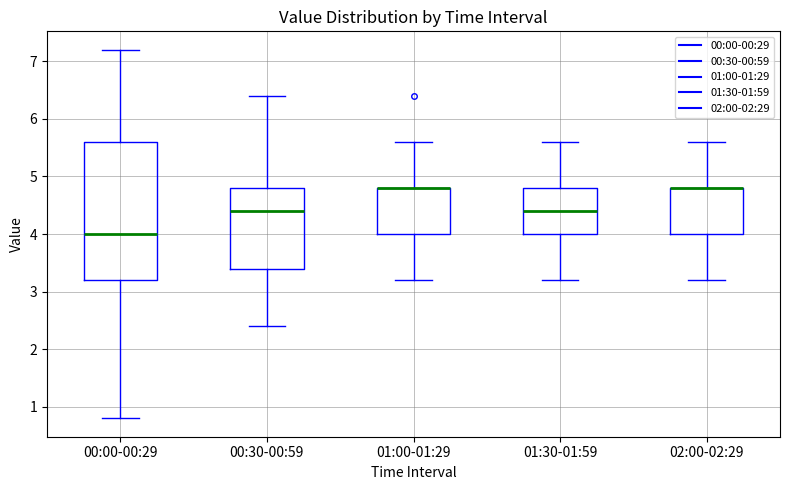

Where is the lower edge of the box for 02:00-02:29 on the y-axis? The values are not printed on the chart, so give them approximately, as read against the axis.

4.0